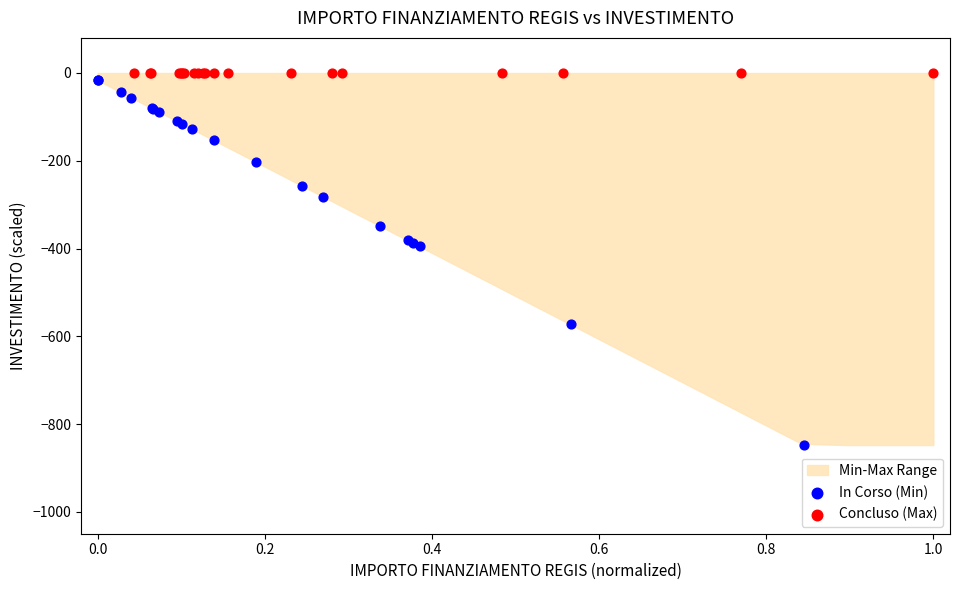

Which series contains the lowest Y value?

In Corso (Min)